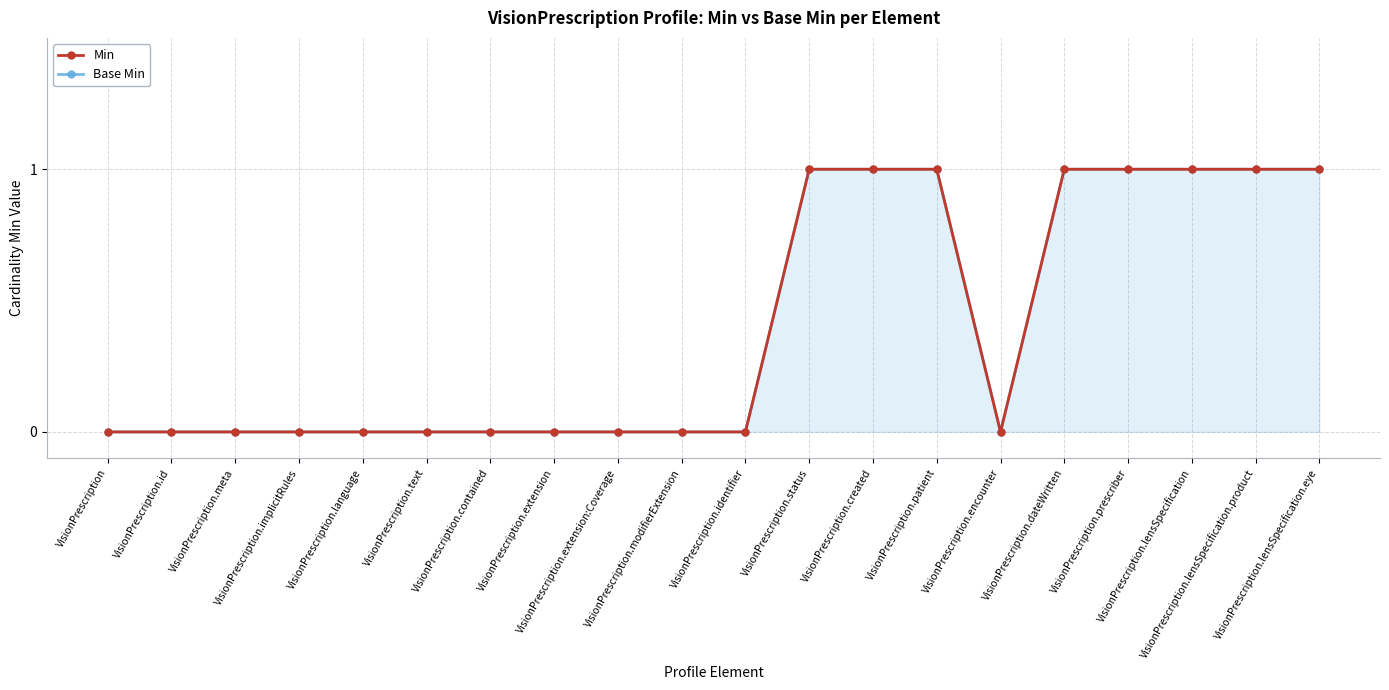

True or false: Min has a value of 0 at VisionPrescription.contained.

True